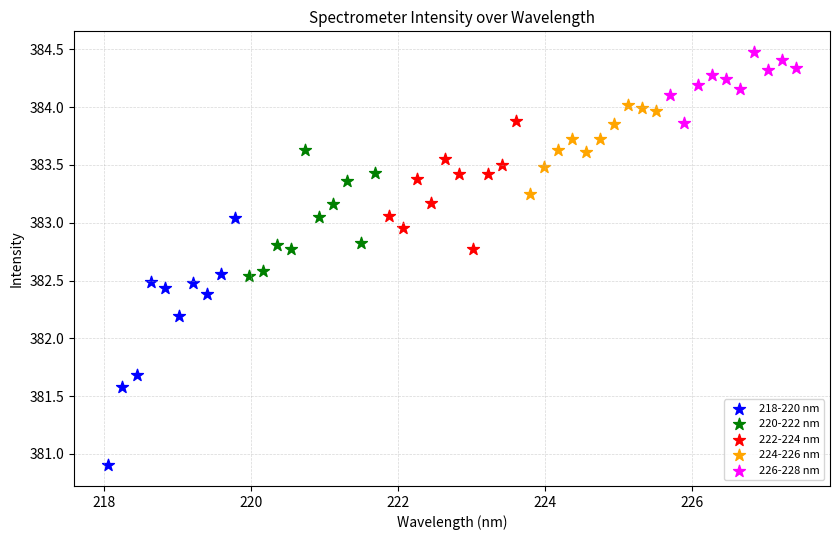

Which series contains the lowest Y value?

218-220 nm